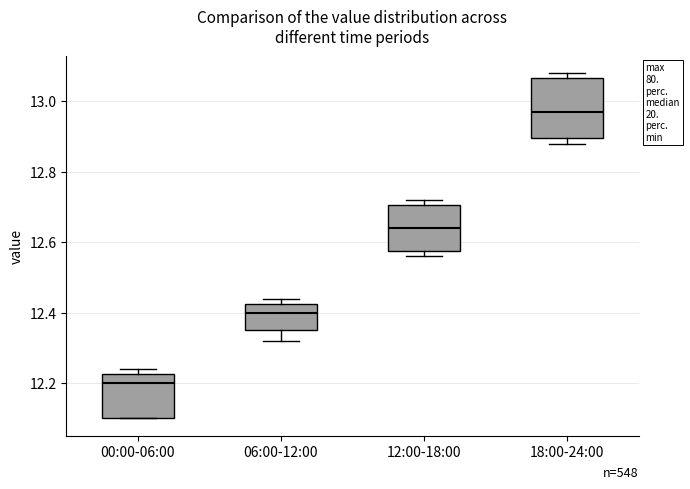

Reading left to right, transcribe this box plot: for each box, give where its median line is, the range the box spans, and where its two whiskers end, as read against the y-axis. The values are not printed on the chart, so give them approximately, as read against the axis.

00:00-06:00: median 12.20, box 12.10 to 12.22, whiskers 12.10 to 12.24
06:00-12:00: median 12.40, box 12.36 to 12.42, whiskers 12.32 to 12.44
12:00-18:00: median 12.64, box 12.58 to 12.70, whiskers 12.56 to 12.72
18:00-24:00: median 12.98, box 12.90 to 13.06, whiskers 12.88 to 13.08